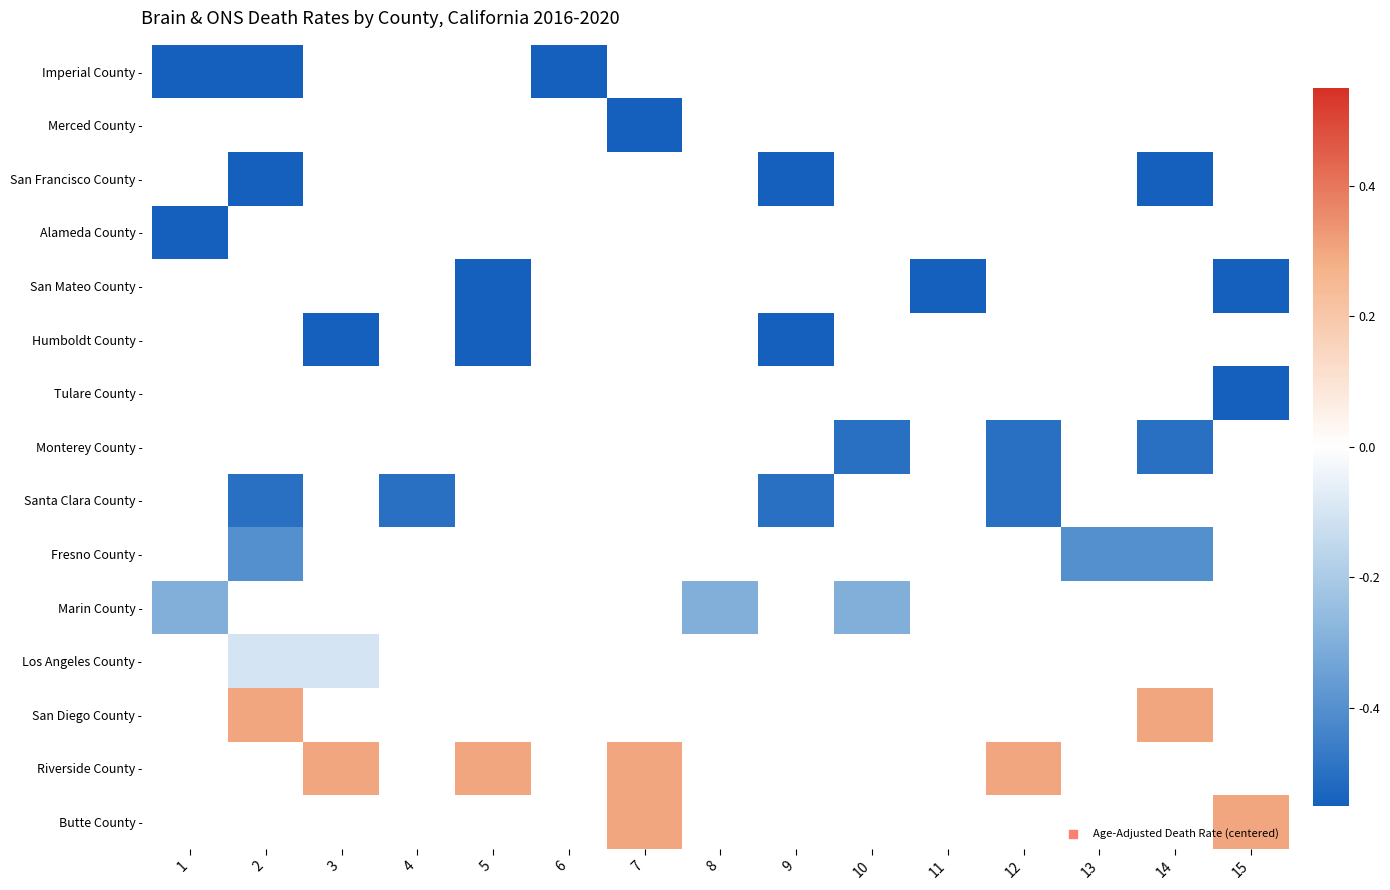

At 11, list the series in order from largest to smallest.

Imperial County -, Merced County -, San Francisco County -, Alameda County -, San Mateo County -, Humboldt County -, Tulare County -, Monterey County -, Santa Clara County -, Fresno County -, Marin County -, Los Angeles County -, San Diego County -, Riverside County -, Butte County -